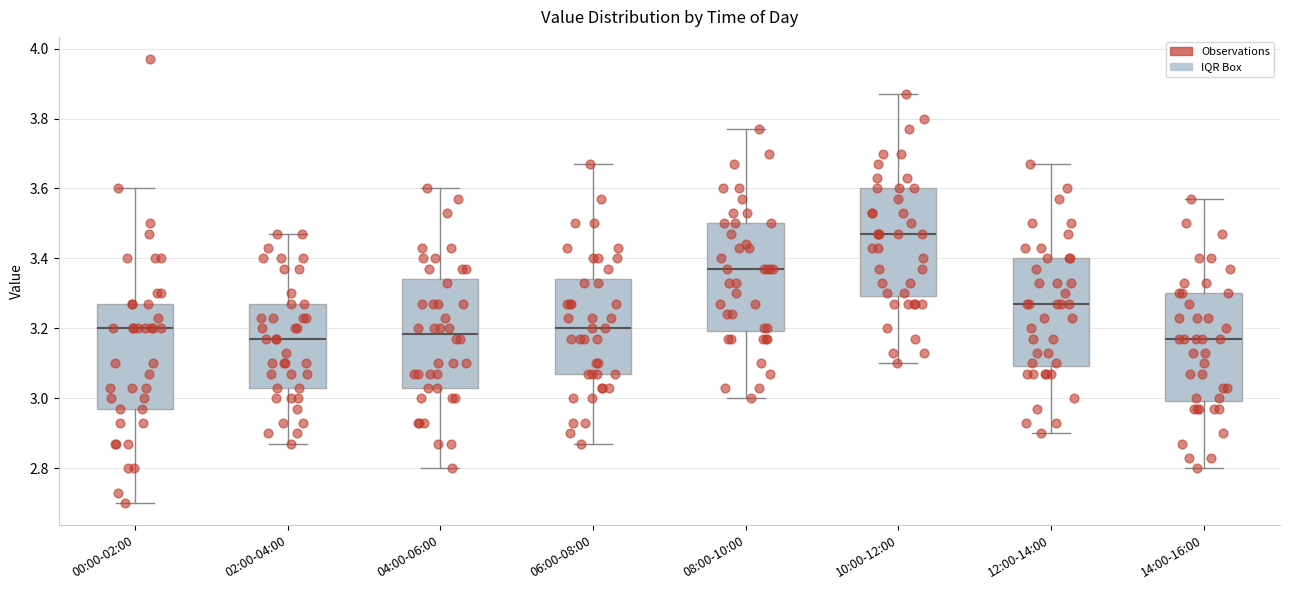

Reading left to right, transcribe this box plot: for each box, give where its median line is, the range the box spans, and where its two whiskers end, as read against the y-axis. The values are not printed on the chart, so give them approximately, as read against the axis.

00:00-02:00: median 3.20, box 2.98 to 3.28, whiskers 2.70 to 3.60
02:00-04:00: median 3.18, box 3.04 to 3.28, whiskers 2.88 to 3.48
04:00-06:00: median 3.18, box 3.04 to 3.34, whiskers 2.80 to 3.60
06:00-08:00: median 3.20, box 3.08 to 3.34, whiskers 2.88 to 3.68
08:00-10:00: median 3.38, box 3.20 to 3.50, whiskers 3.00 to 3.78
10:00-12:00: median 3.48, box 3.30 to 3.60, whiskers 3.10 to 3.88
12:00-14:00: median 3.28, box 3.10 to 3.40, whiskers 2.90 to 3.68
14:00-16:00: median 3.18, box 3.00 to 3.30, whiskers 2.80 to 3.58